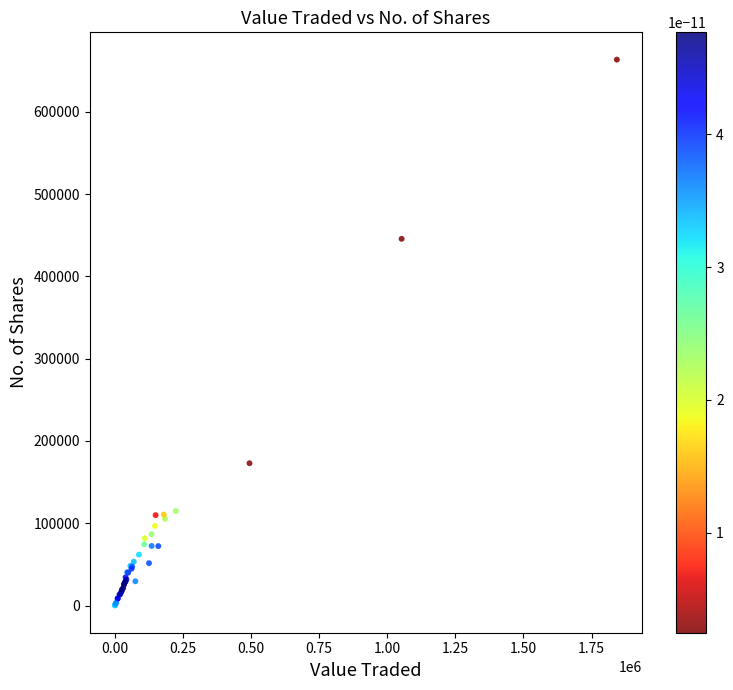

What Y value in the scatter plot is closest to 331723?

445548